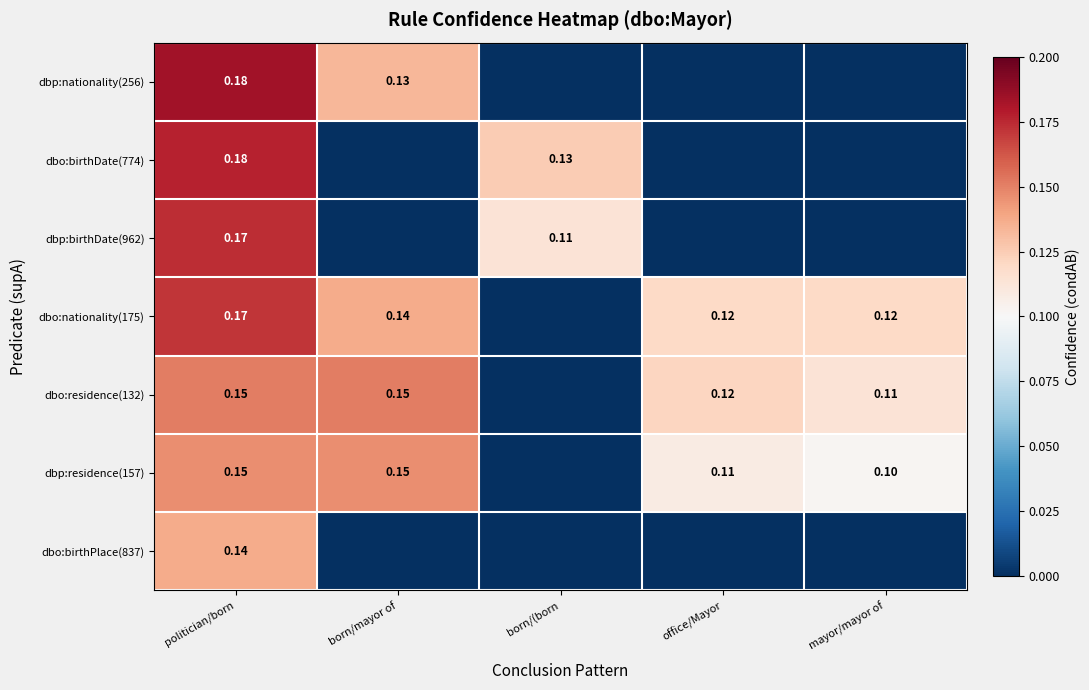

How many positive values does the dbo:birthDate(774) series have?

2